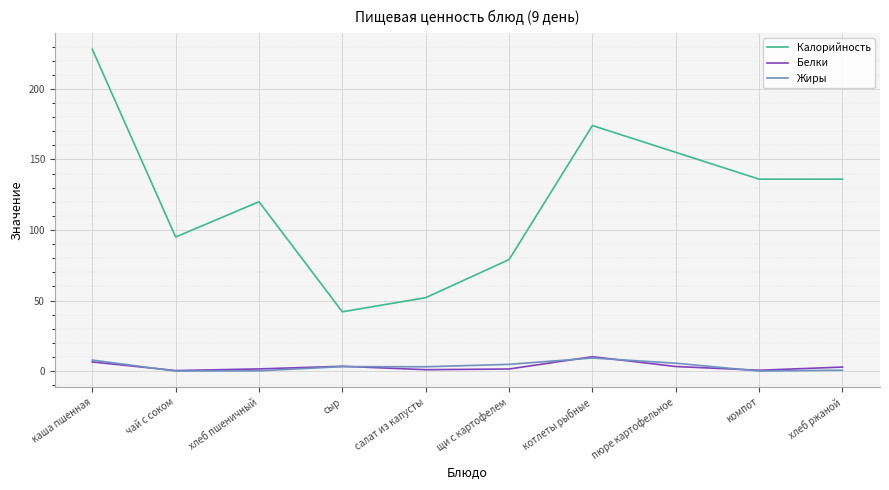

What is the spread (max minus min) of values at салат из капусты?

51.0